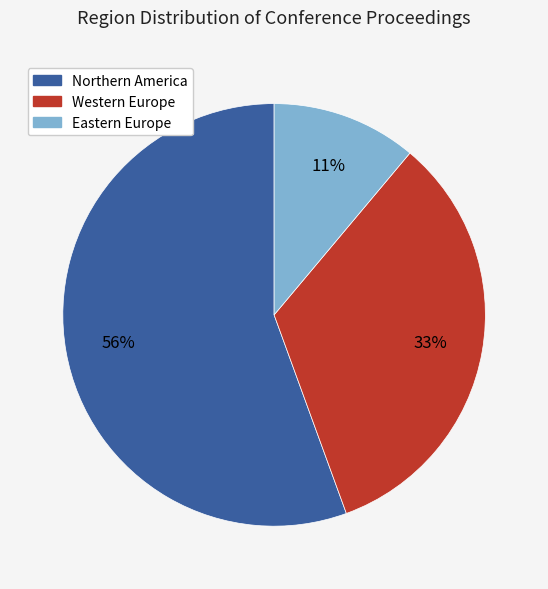

Is it true that Western Europe is 33% of the pie?

True